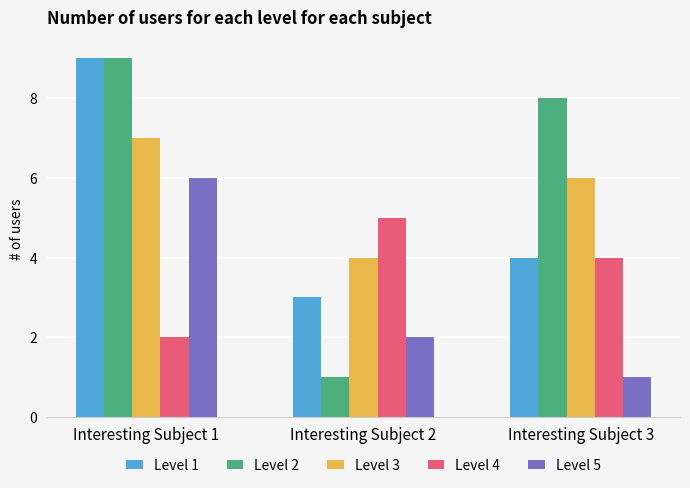

What is the sum of all Level 2 values?

18